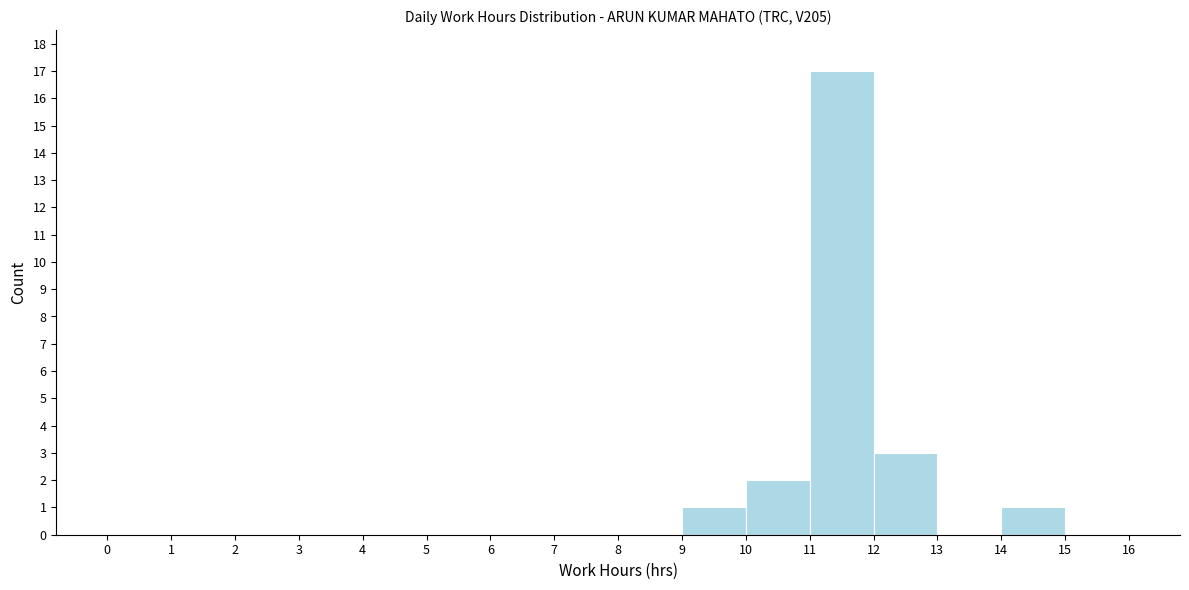

Which range on the x-axis has the tallest bar?

11 to 12